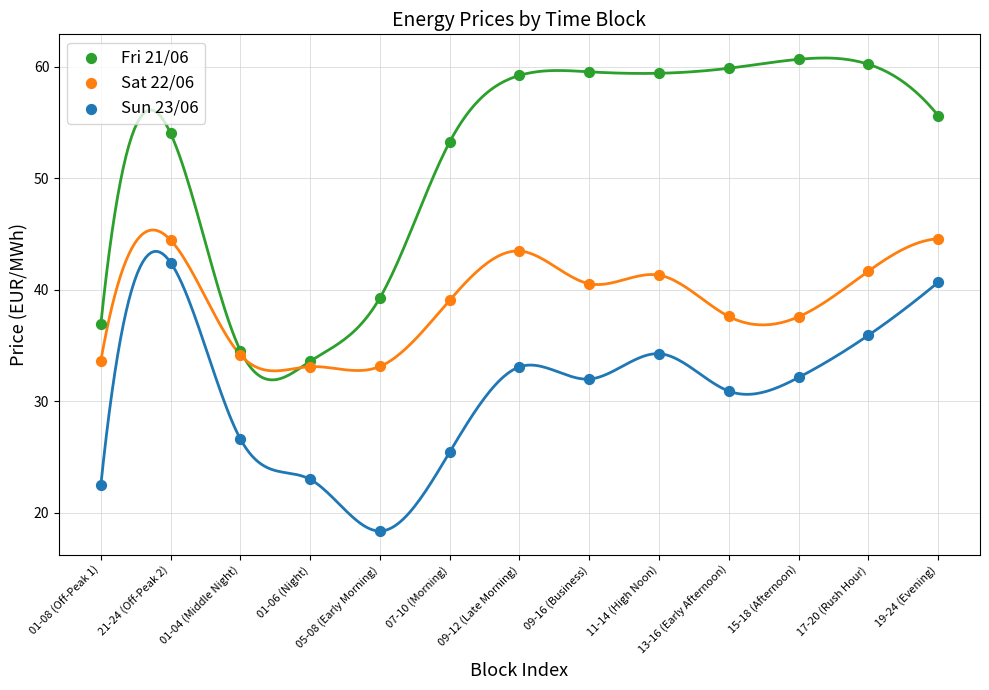

Which series contains the lowest Y value?

Sun 23/06